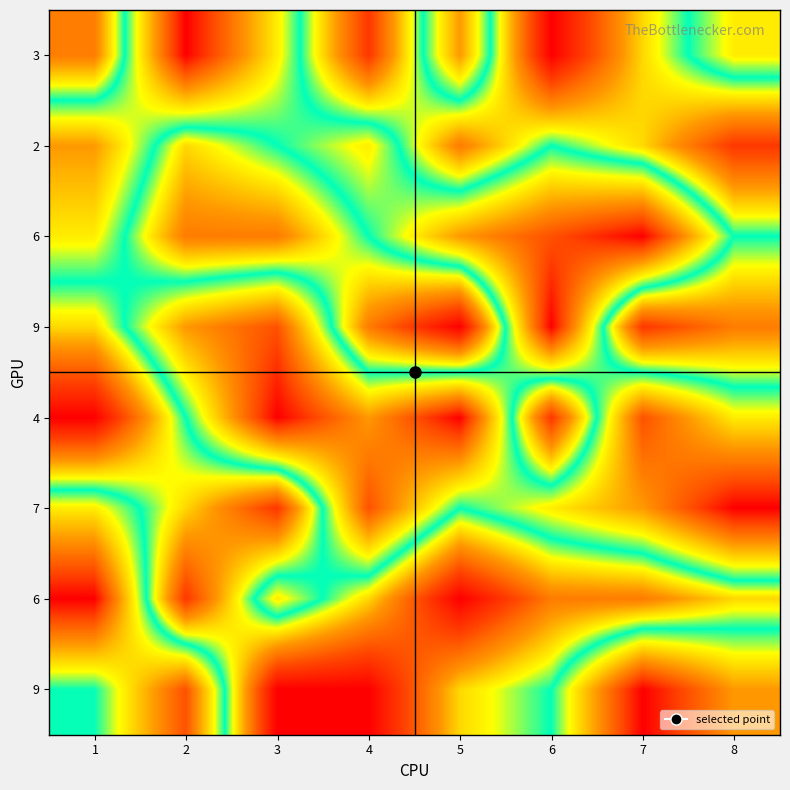

How many categories are shown in the chart?

8